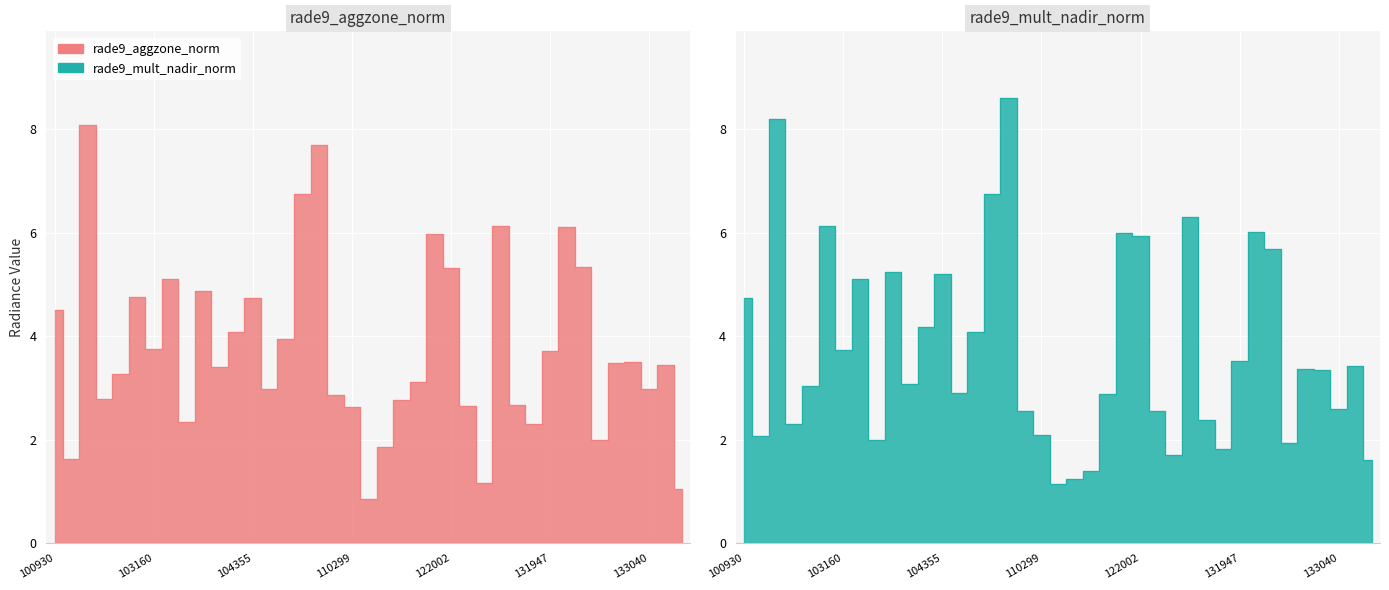

Between 110127 and 103761, which is larger?

110127